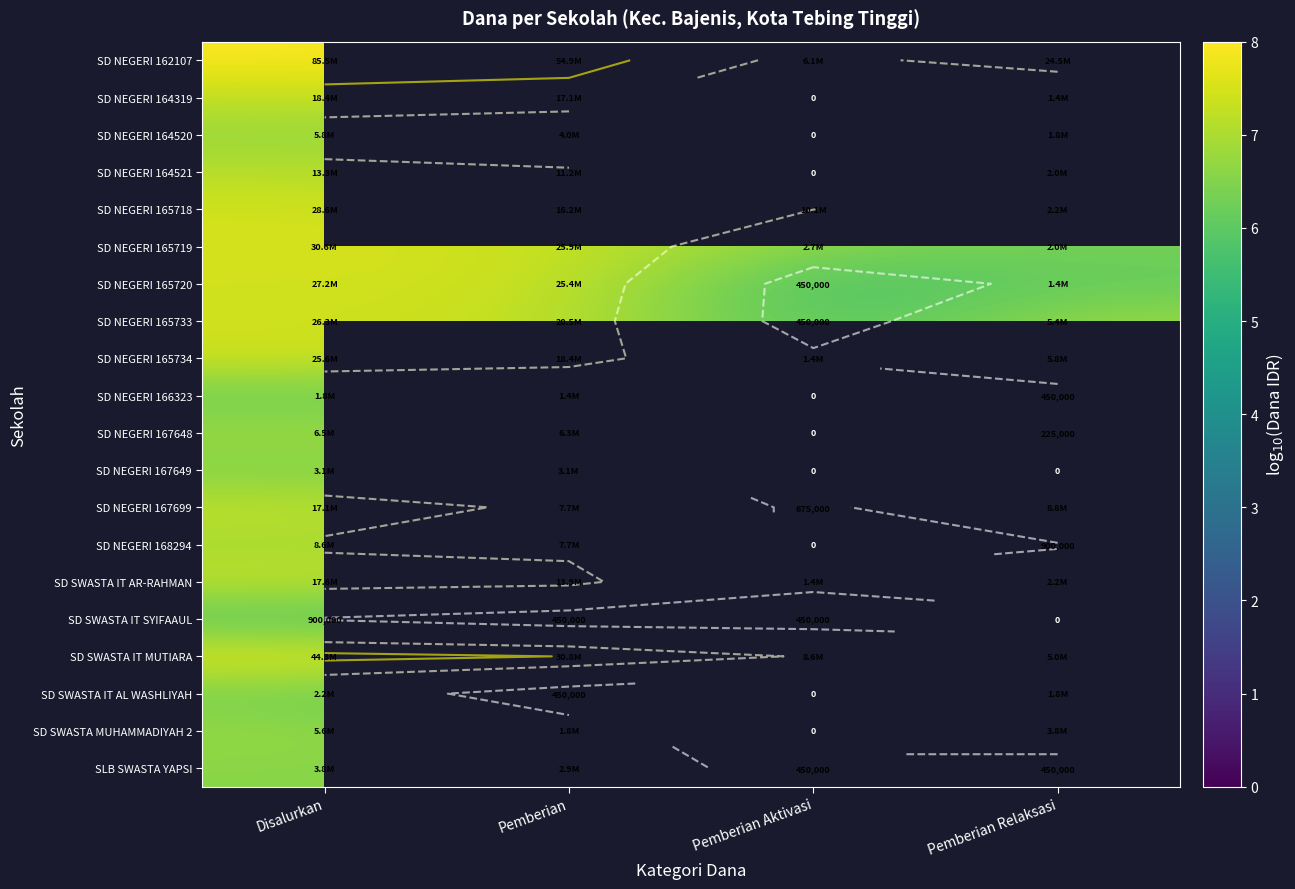

How many positive values does the SD NEGERI 167649 series have?

2